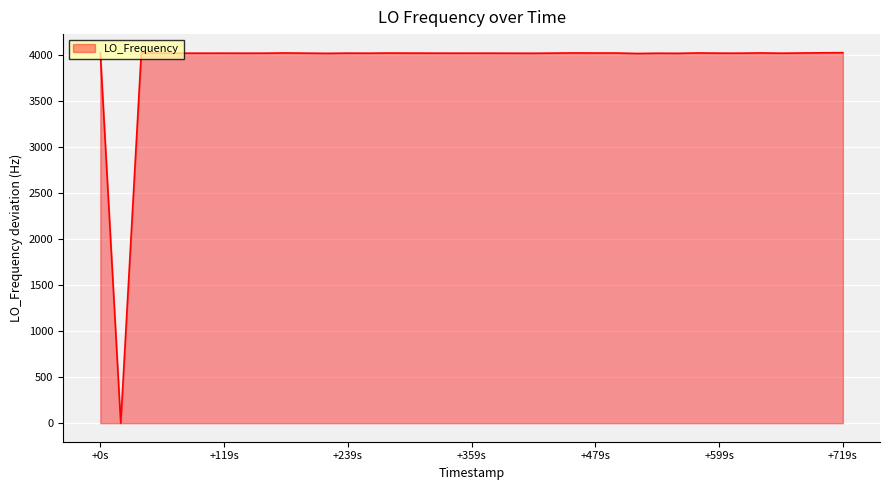

What is the maximum value shown in the chart?

4022.1